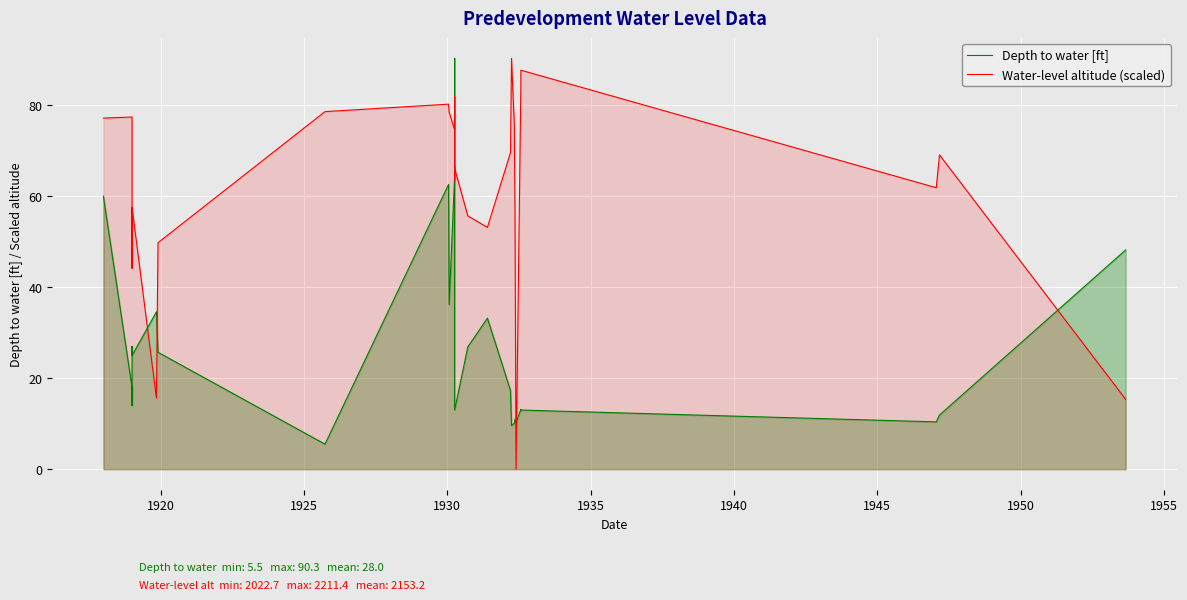

What is the difference between the maximum and minimum values in the Depth to water [ft] series?

84.8